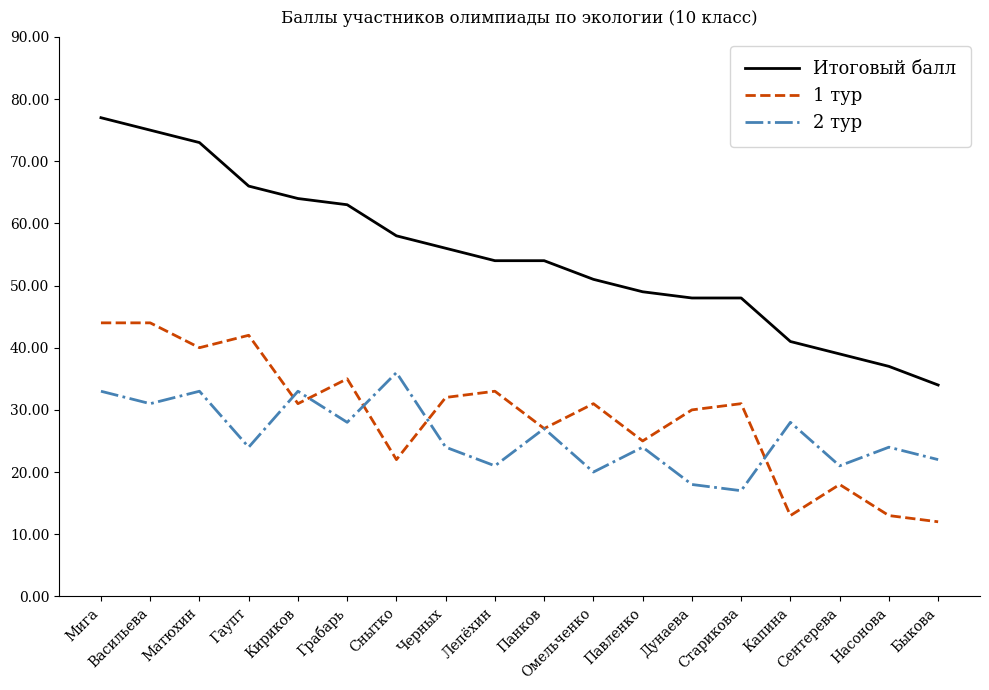

At which label is 2 тур closest to 26?

Панков